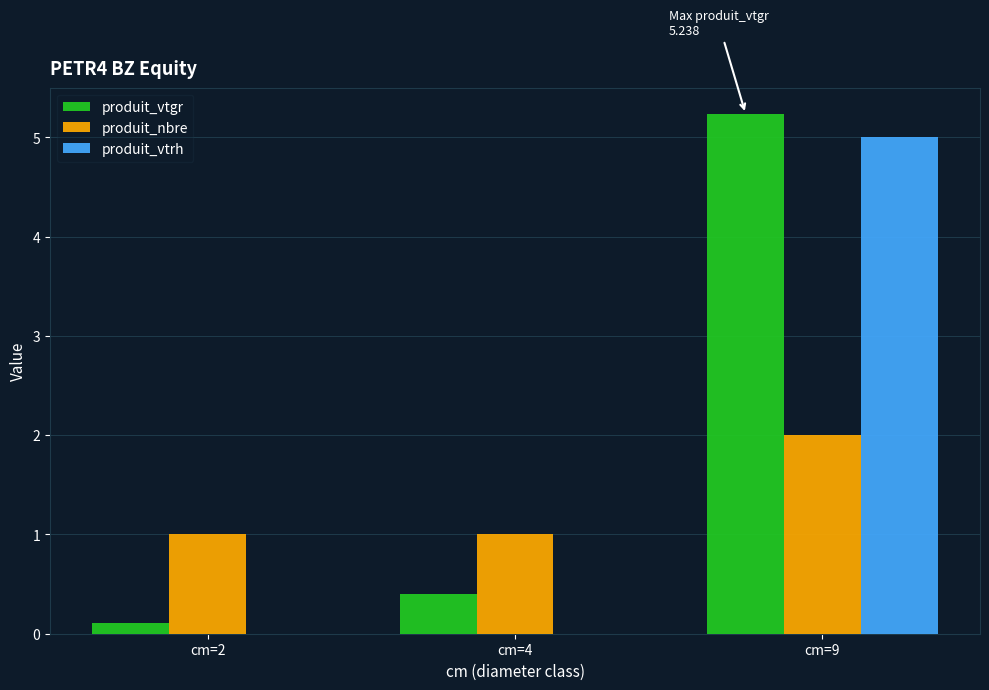

At which category is the sum across all series the highest?

cm=9